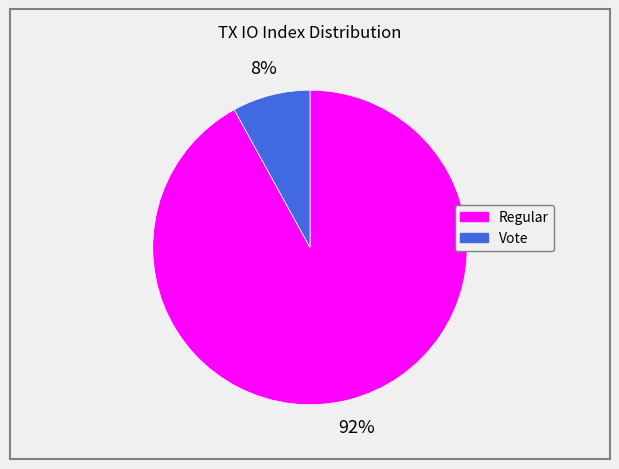

Is there a majority slice in this chart?

Yes